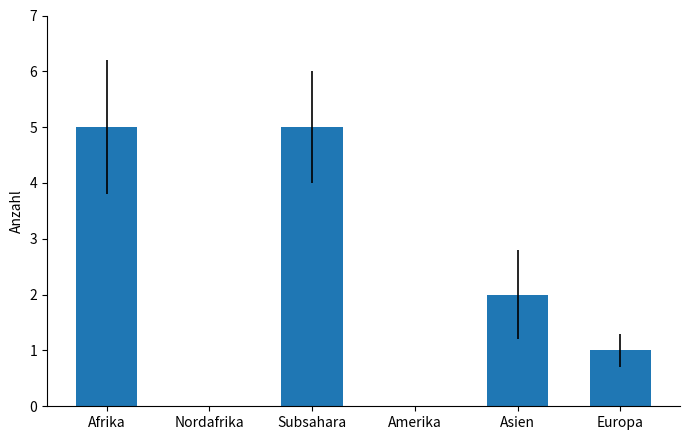

Which has a higher value, Subsahara or Nordafrika?

Subsahara